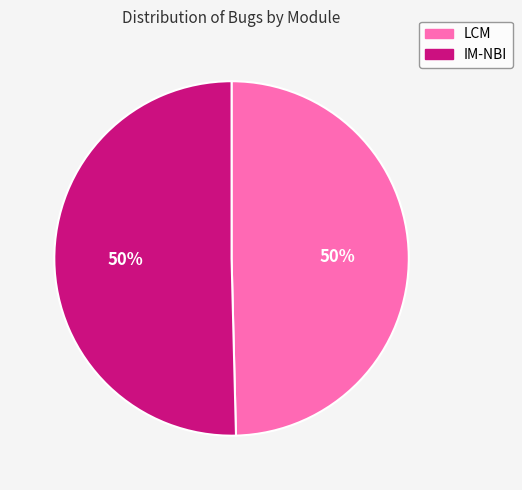

Combined, do IM-NBI and LCM account for over 50%?

Yes